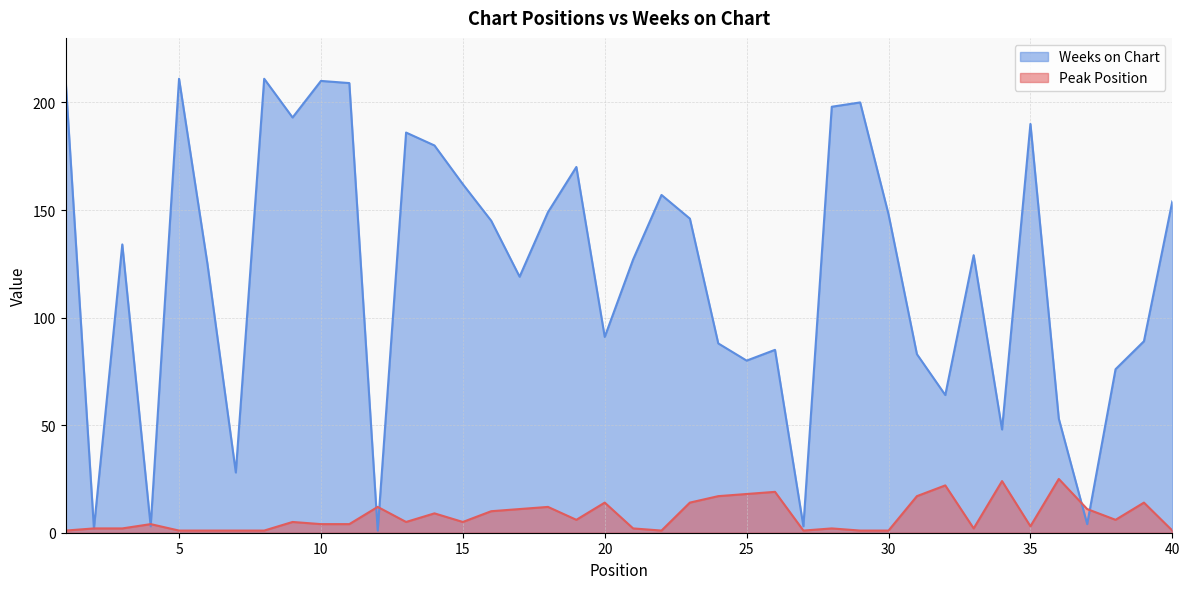

Reading right to left, what are all the values shown in this chart?

Peak Position: 1	14	6	11	25	3	24	2	22	17	1	1	2	1	19	18	17	14	1	2	14	6	12	11	10	5	9	5	12	4	4	5	1	1	1	1	4	2	2	1
Weeks on Chart: 154	89	76	4	53	190	48	129	64	83	148	200	198	3	85	80	88	146	157	127	91	170	149	119	145	162	180	186	1	209	210	193	211	28	125	211	3	134	2	211